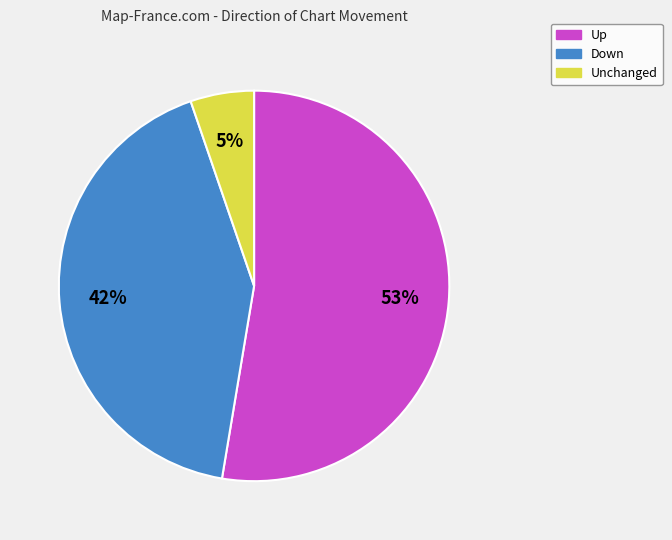

To the nearest percent, what is the average slice percentage?

33%